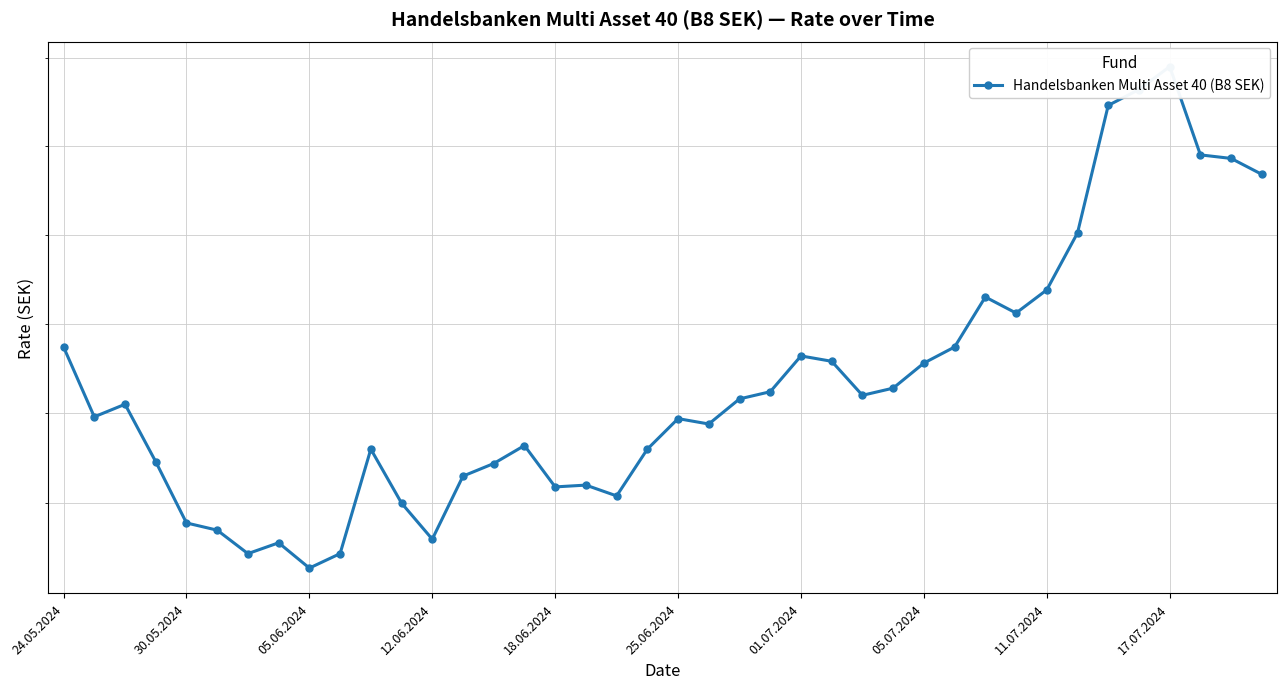

What is the sum of all values?

4386.3